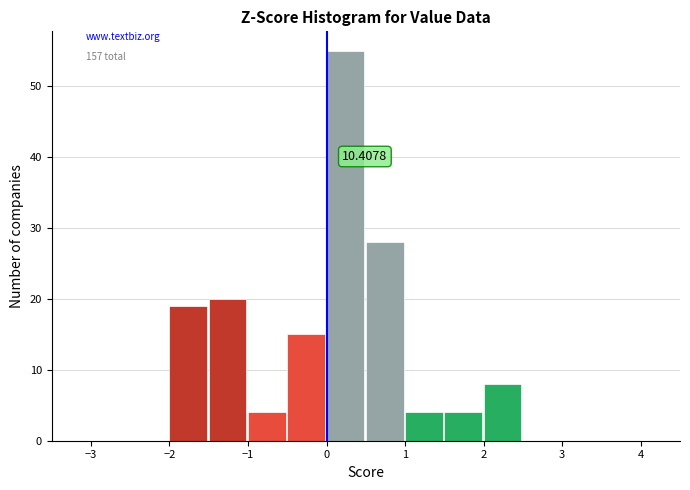

Which range on the x-axis has the tallest bar?

0.0 to 0.5